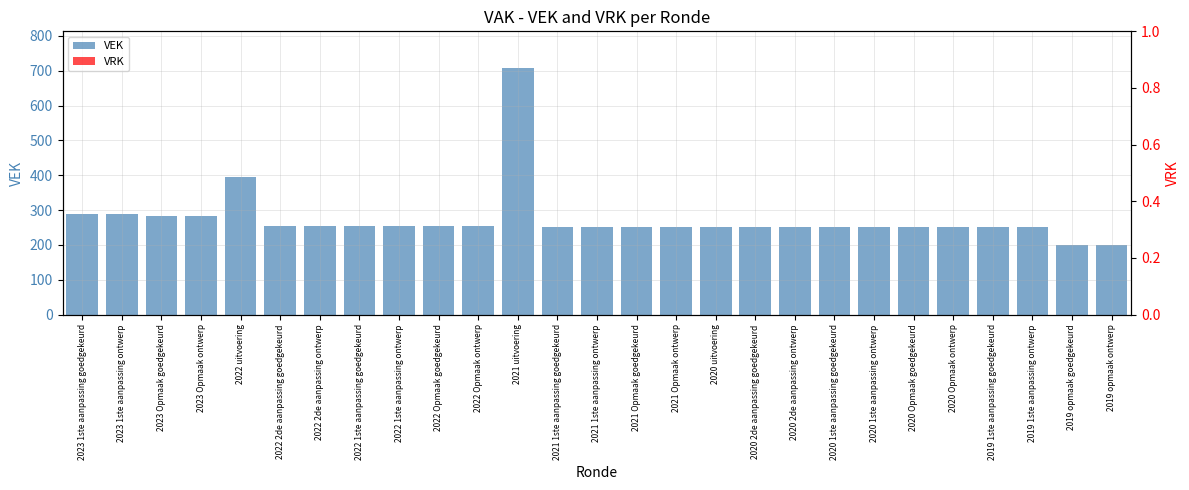

Between 2020 Opmaak ontwerp and 2021 Opmaak ontwerp, which is larger?

2020 Opmaak ontwerp